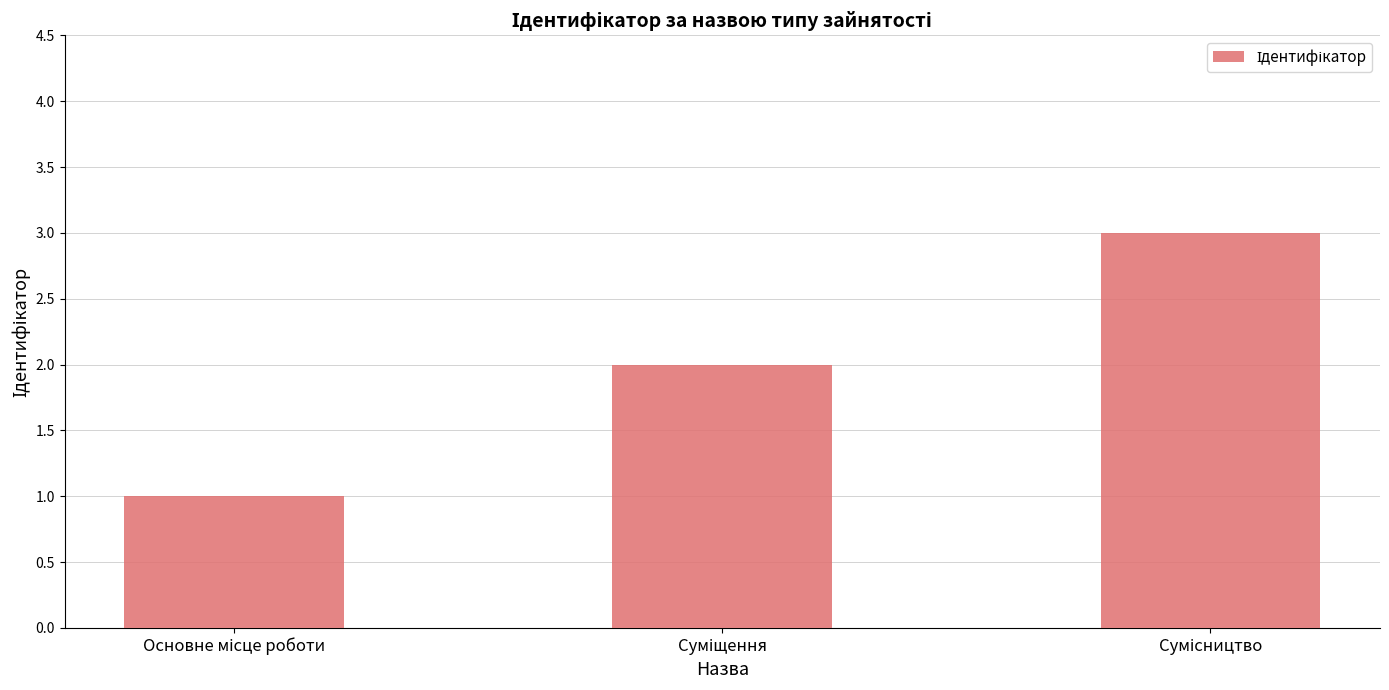

What is the sum of all values?

6